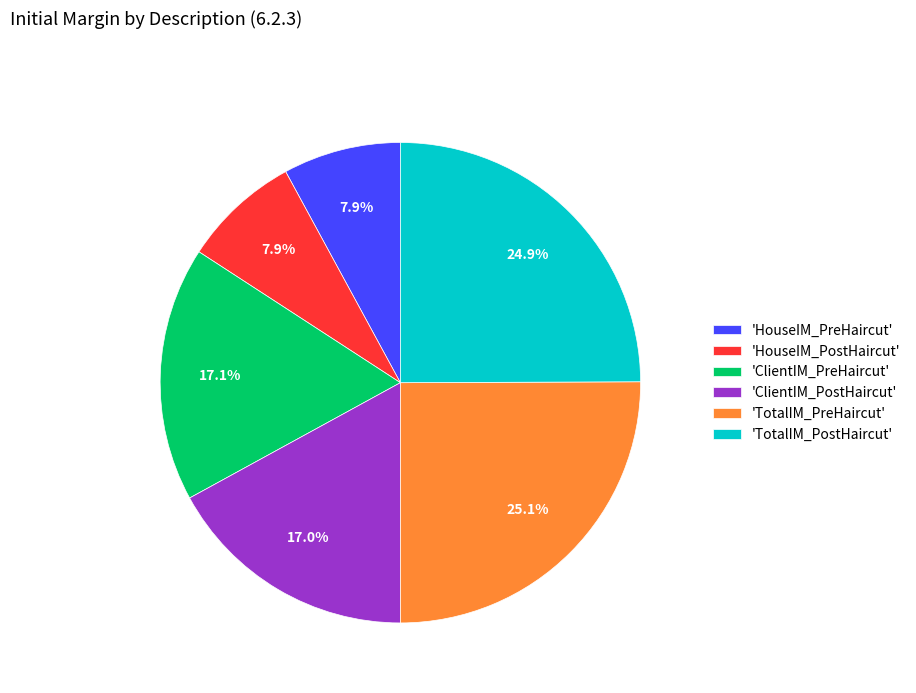

Approximately how many times larger is the value at 'HouseIM_PreHaircut' compared to 'ClientIM_PostHaircut'?

0.5